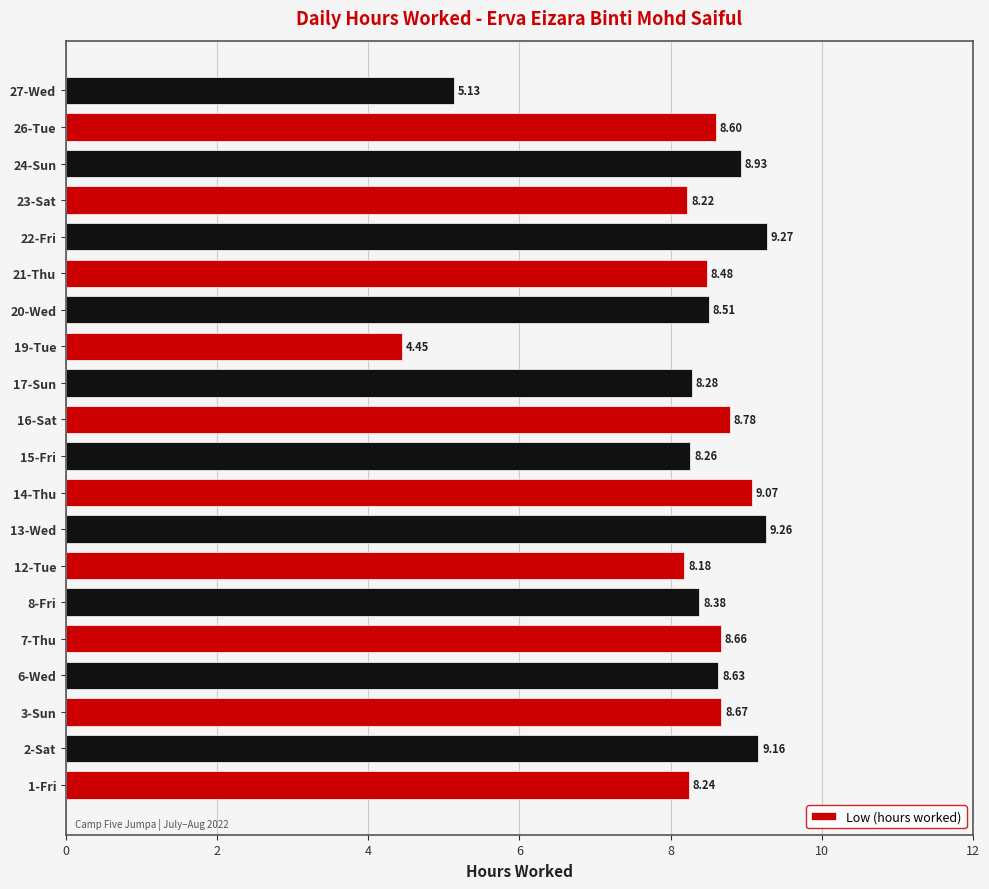

What is the change in value from 7-Thu to 12-Tue?

-0.5